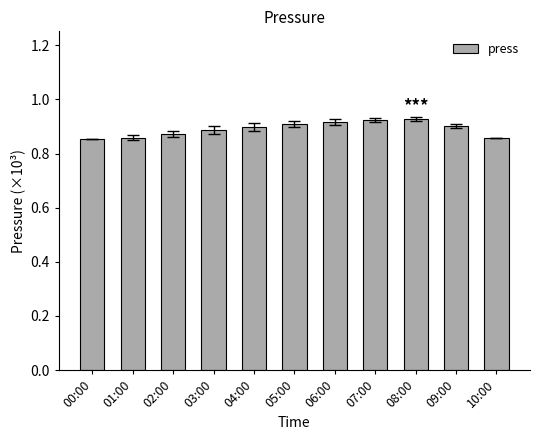

What is the change in value from 00:00 to 08:00?

+0.1